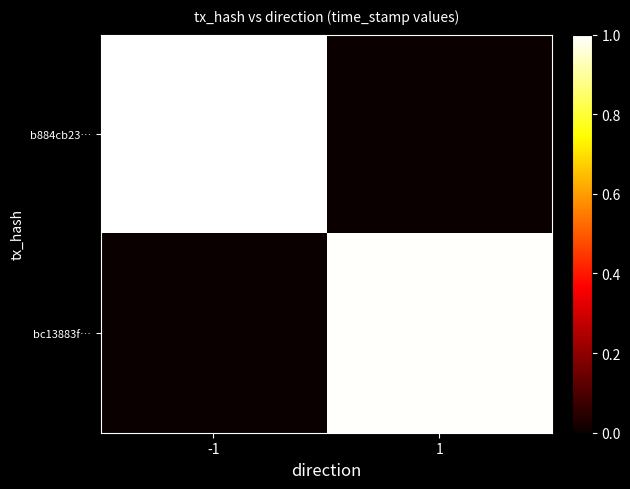

At how many categories does at least one series exceed 0?

2